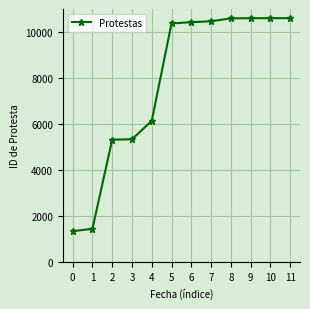

Is it true that the value at 11 is 10603?

True